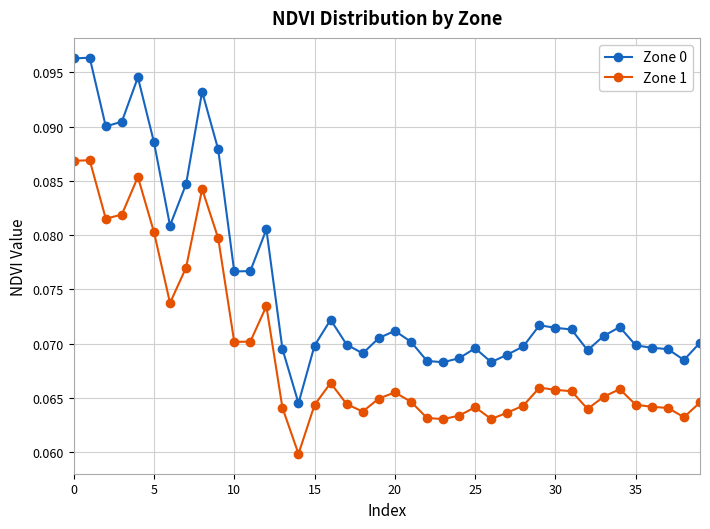

How many Zone 1 values are between 0 and 1?

40